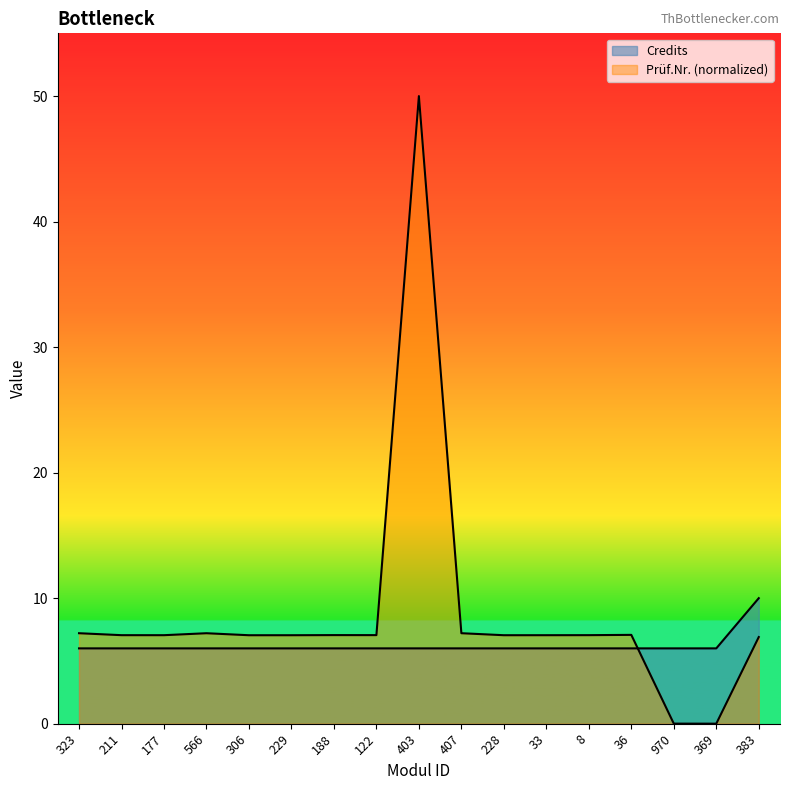

The Prüf.Nr. series shows 7.1 at 8. True or false?

True